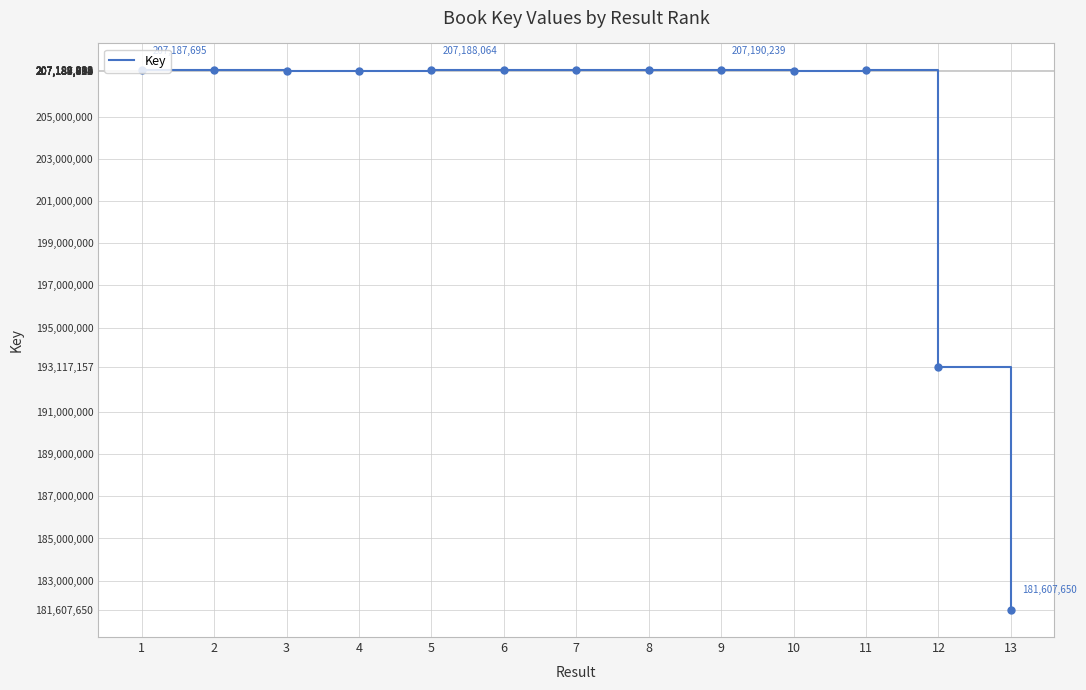

What value does the data have at 10, to the nearest 50?

207185900